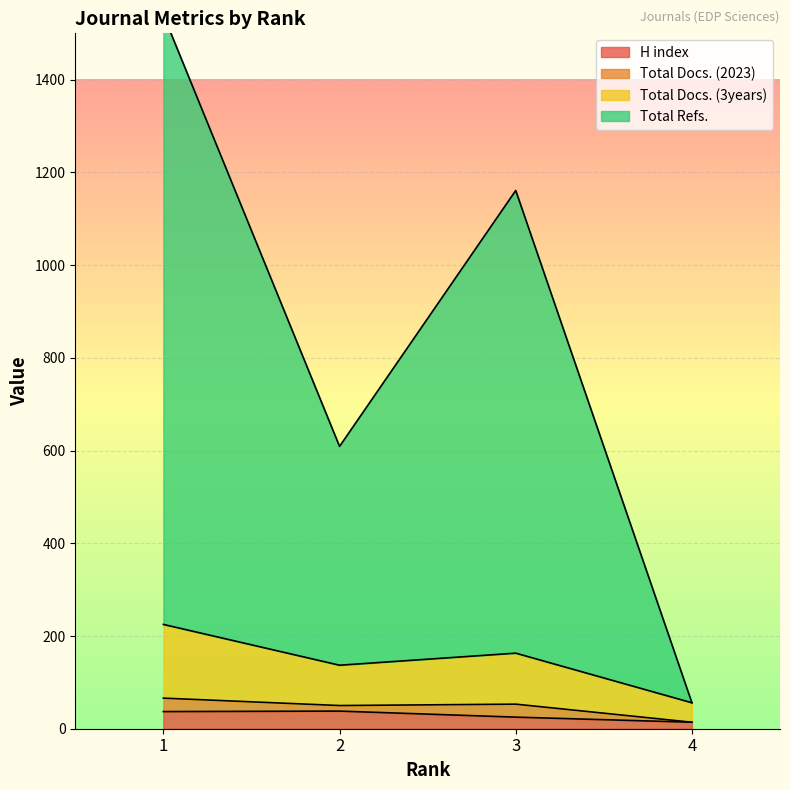

True or false: H index and Total Refs. intersect in this chart.

False